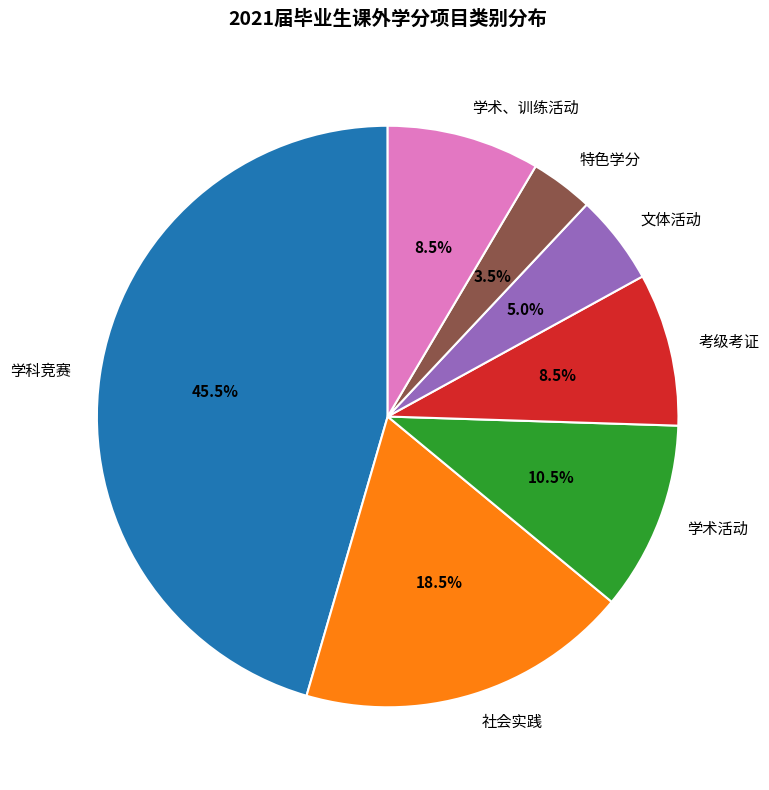

Between 学术活动 and 文体活动, which is larger?

学术活动